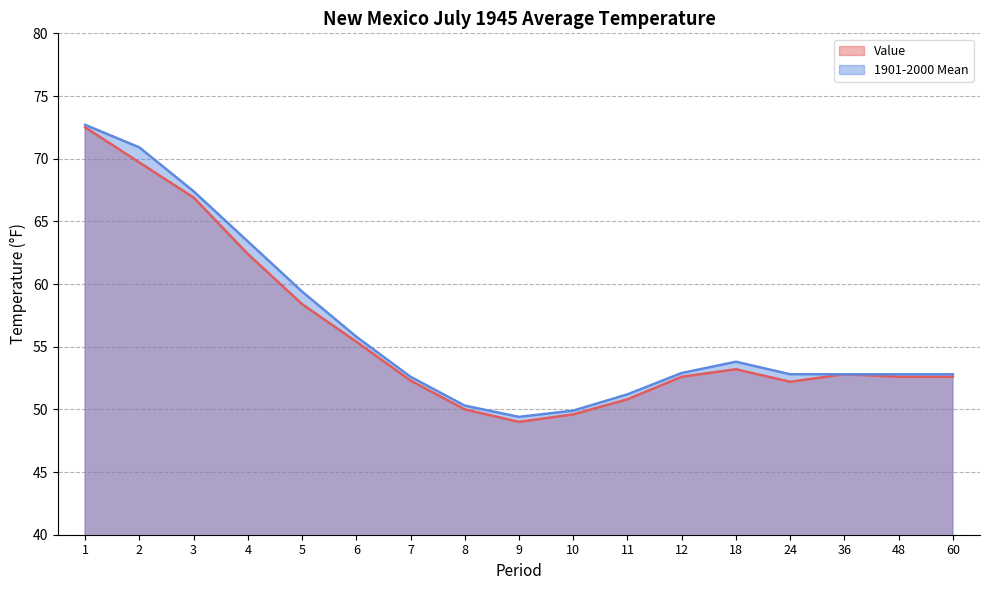

True or false: 1901-2000 Mean and Value intersect in this chart.

False